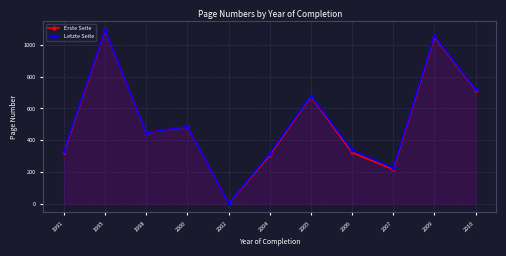

List the series in order of their peak value, highest first.

Letzte Seite, Erste Seite